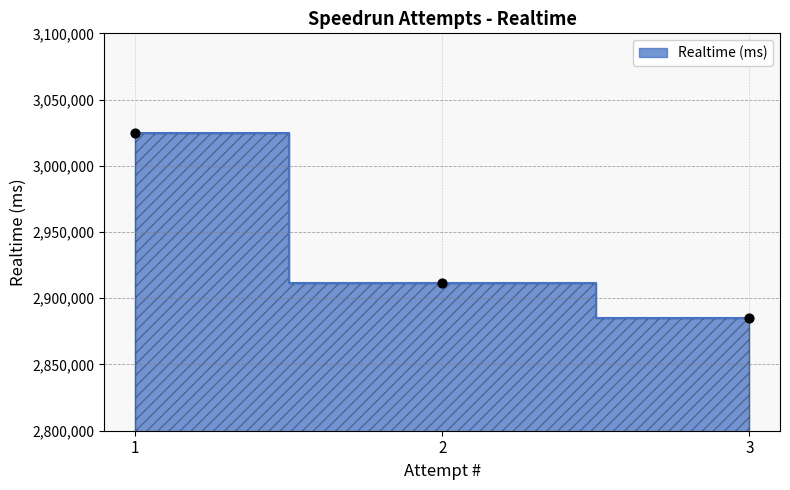

Which has a higher value, 2 or 1?

1